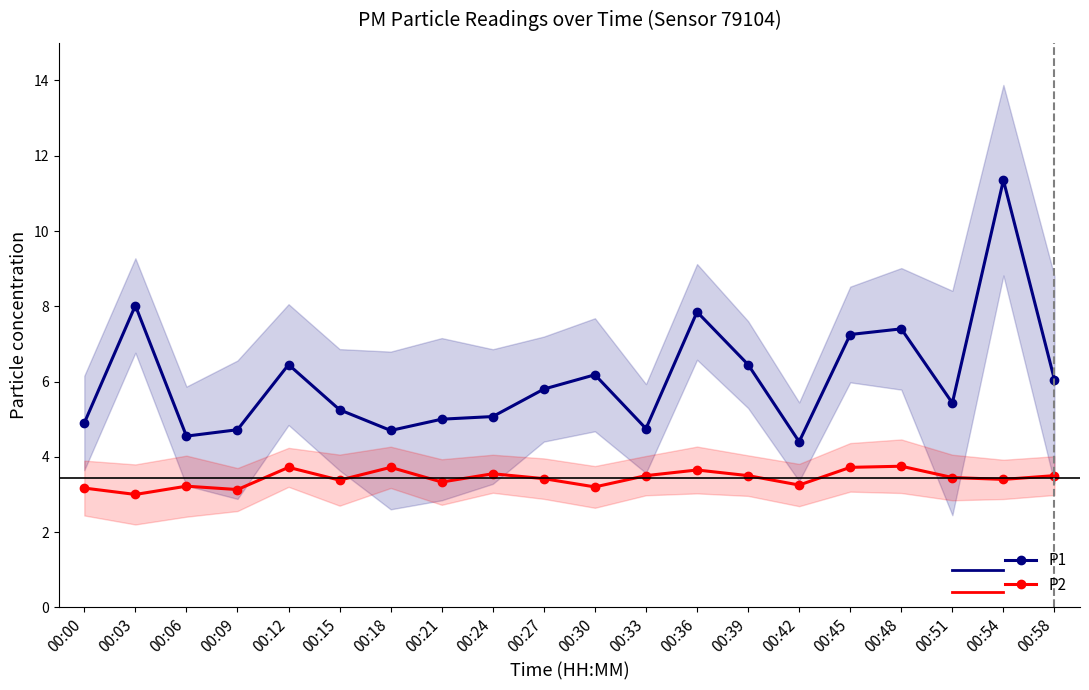

What is the difference between the P1 values at 00:12 and 00:24?

1.4